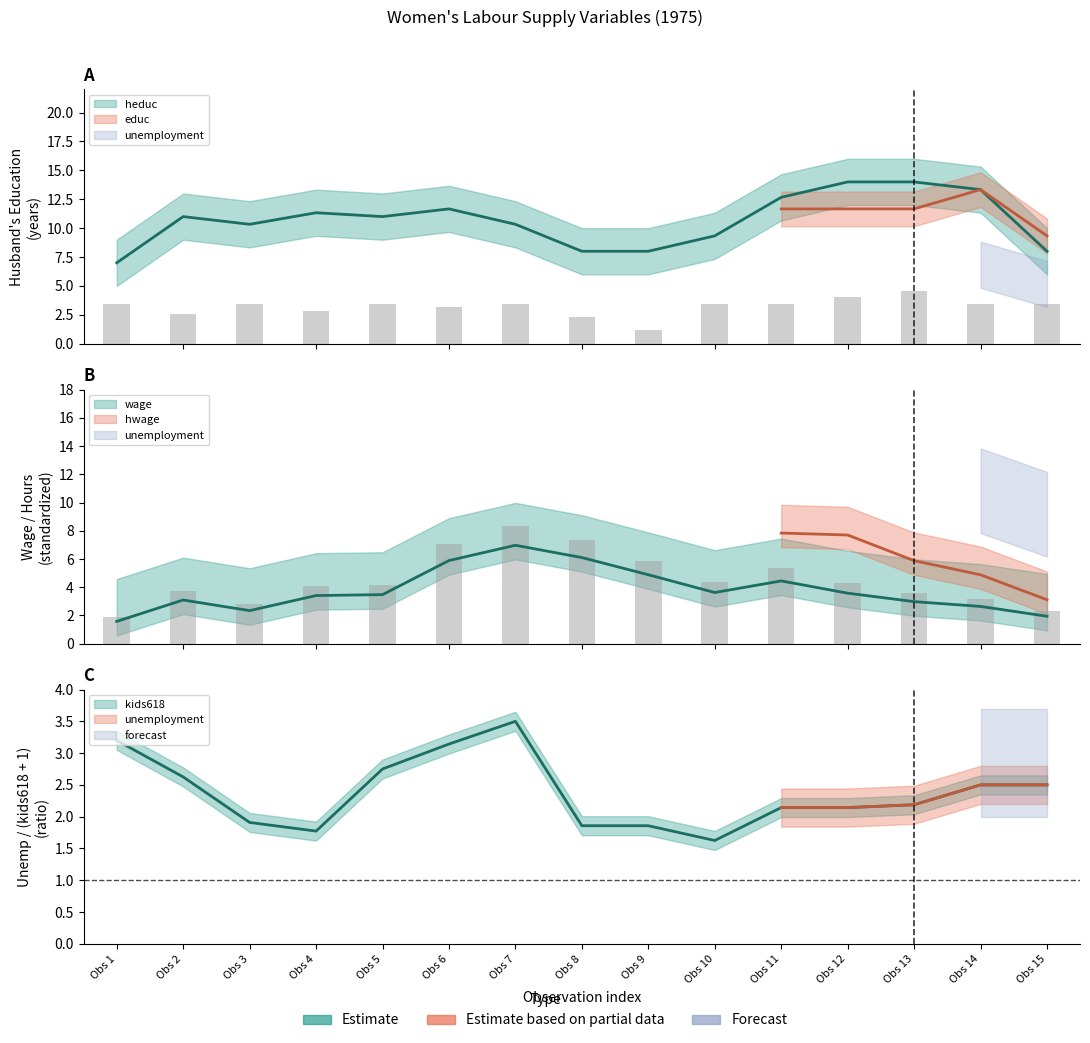

True or false: unemployment has a value of 12.4 at 6.

False